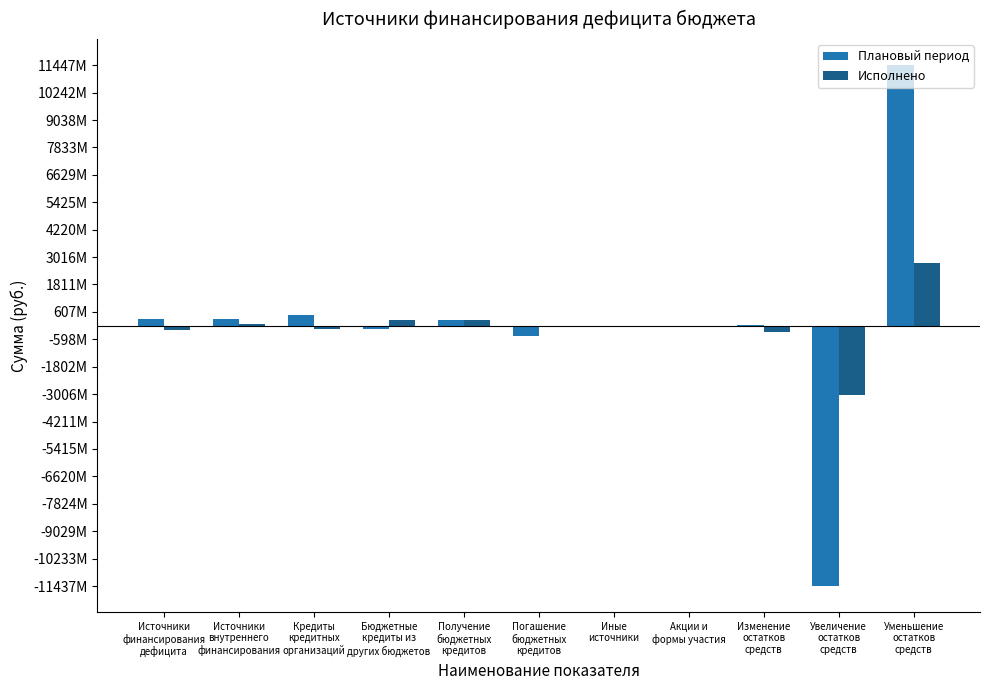

Does the chart contain stacked bars?

No